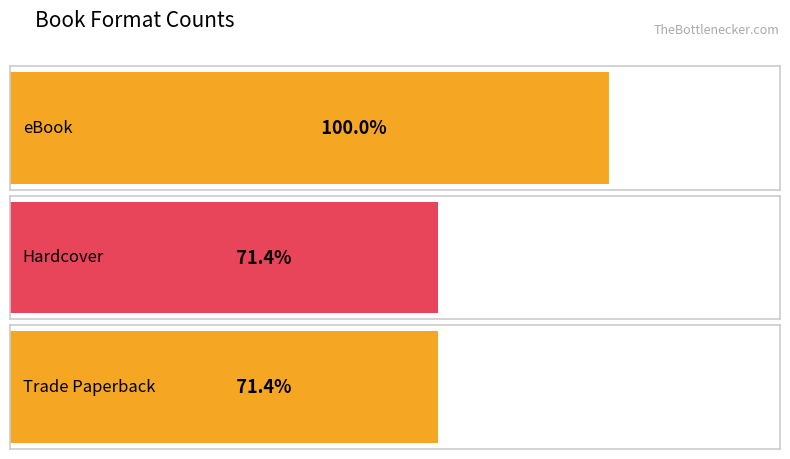

Does the chart contain any negative values?

No